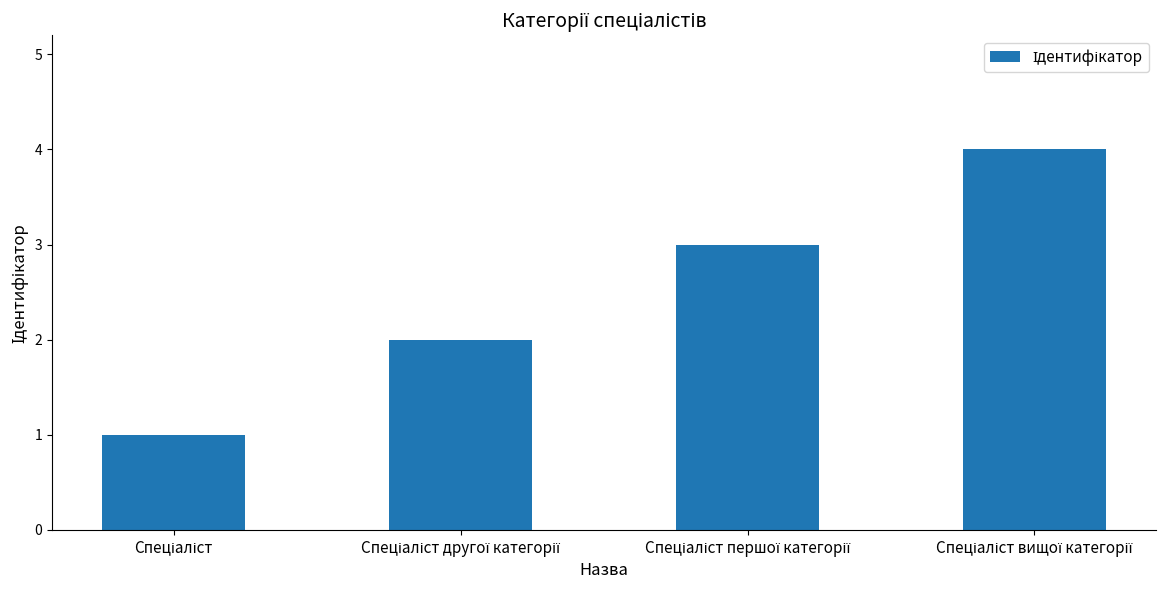

Reading right to left, list all the values displayed in this chart.

4	3	2	1